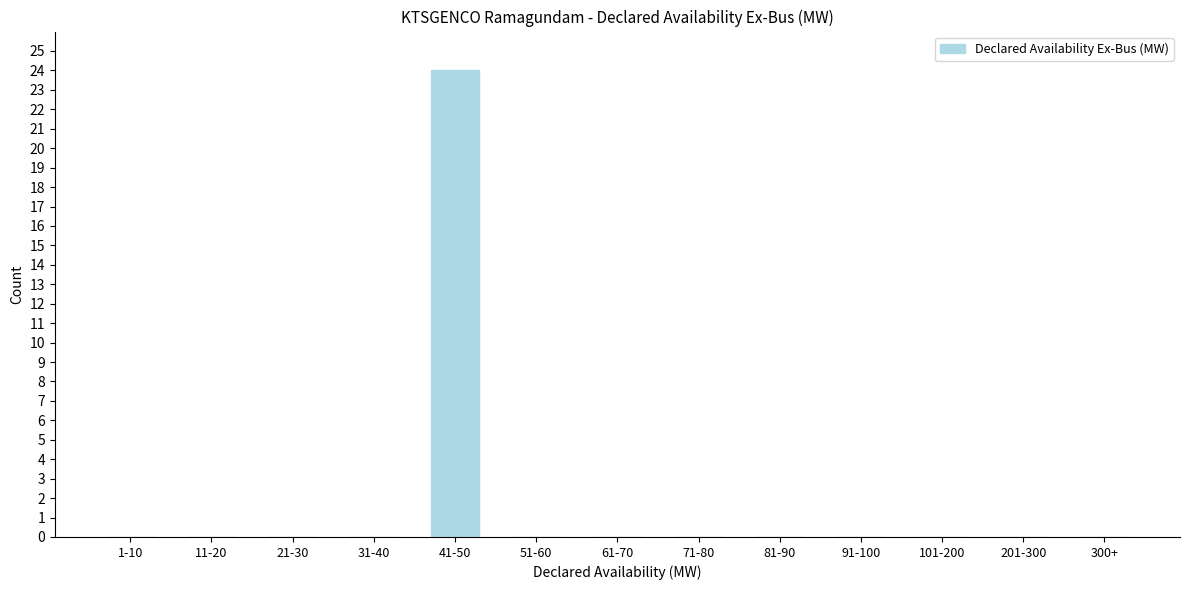

Reading left to right, transcribe all the data shown in this chart.

1-10=0	11-20=0	21-30=0	31-40=0	41-50=24	51-60=0	61-70=0	71-80=0	81-90=0	91-100=0	101-200=0	201-300=0	300+=0